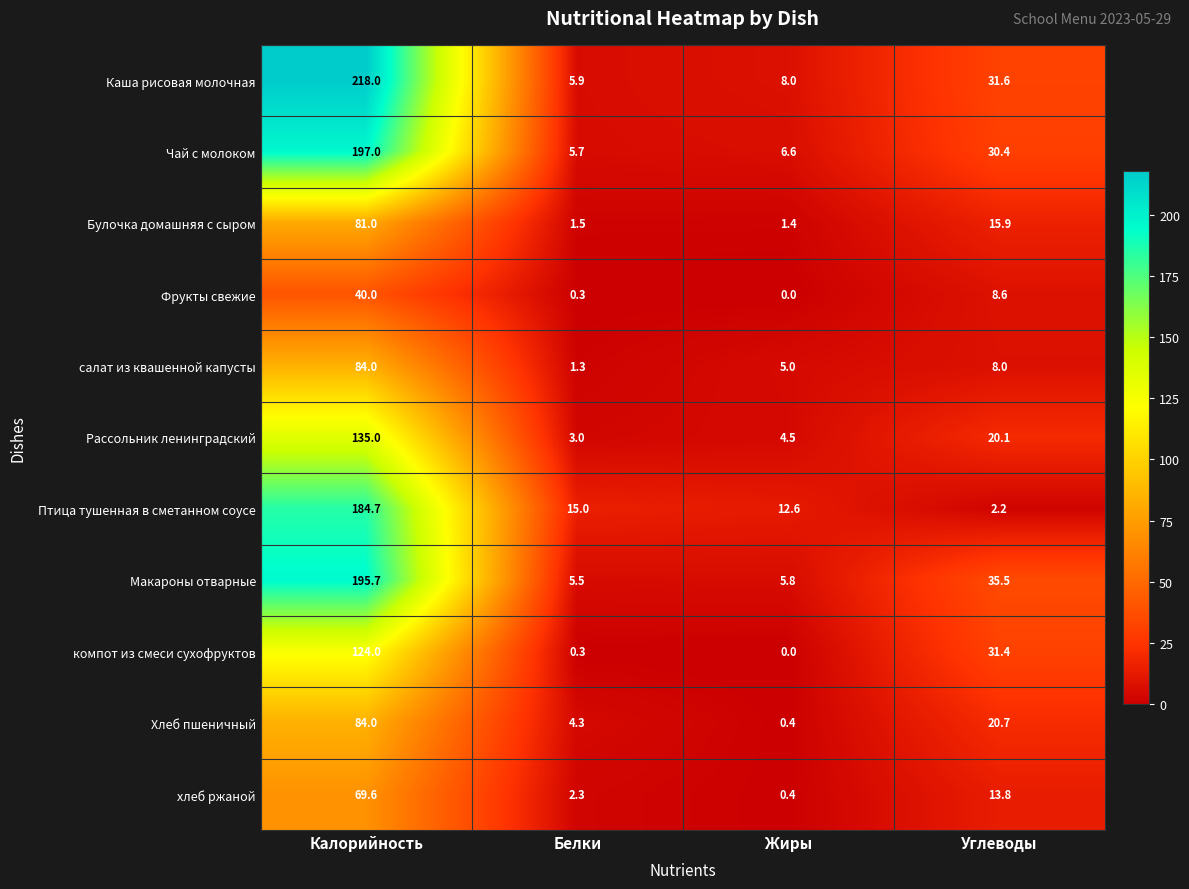

Is the value of компот из смеси сухофруктов at Белки greater than the value of Макароны отварные at Калорийность?

No